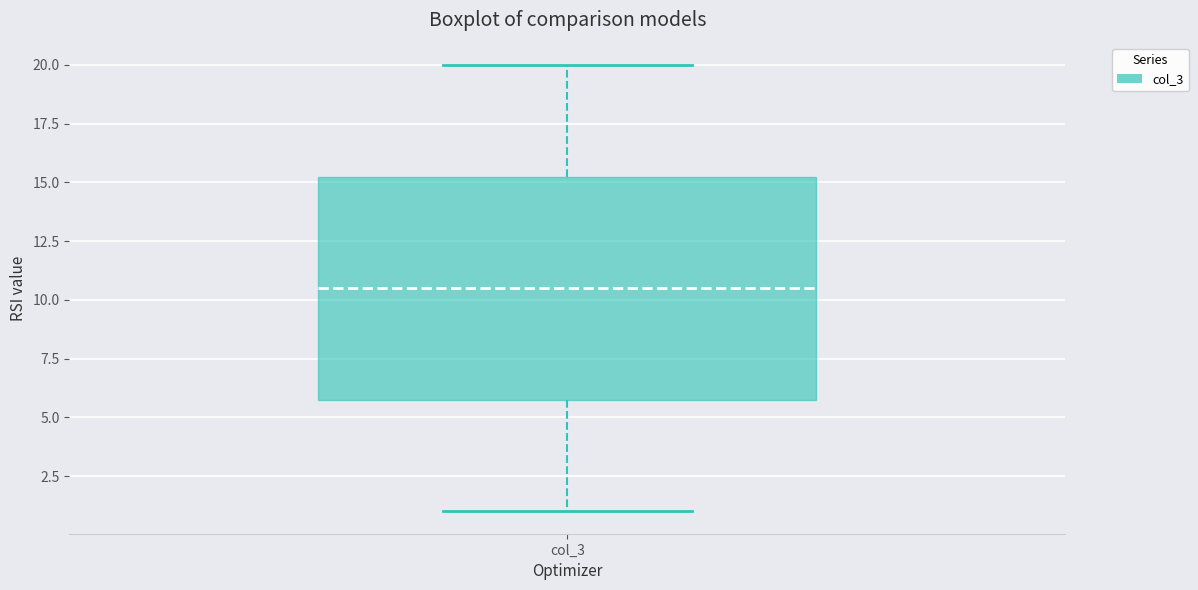

Transcribe this box plot: give where the median line is, the range the box spans, and where the two whiskers end, as read against the y-axis. The values are not printed on the chart, so give them approximately, as read against the axis.

median 10.5, box 6.0 to 15.5, whiskers 1.0 to 20.0